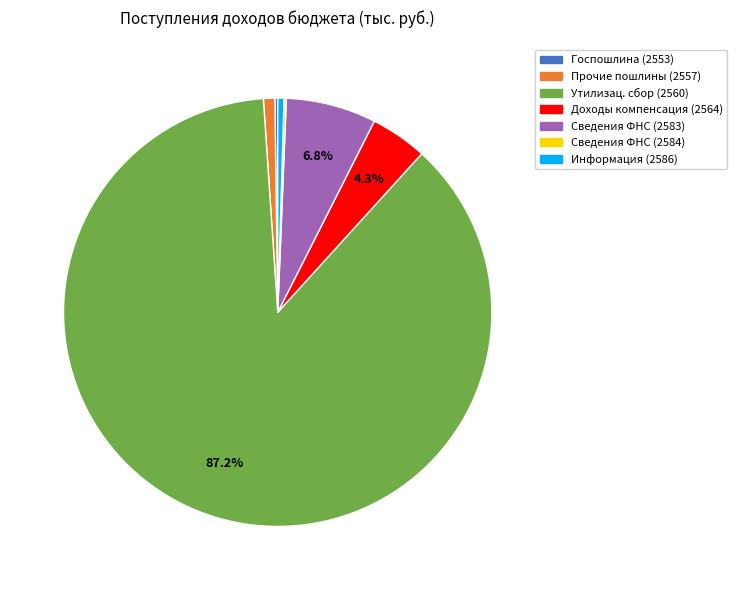

Which slice is the largest?

Утилизац. сбор (2560)